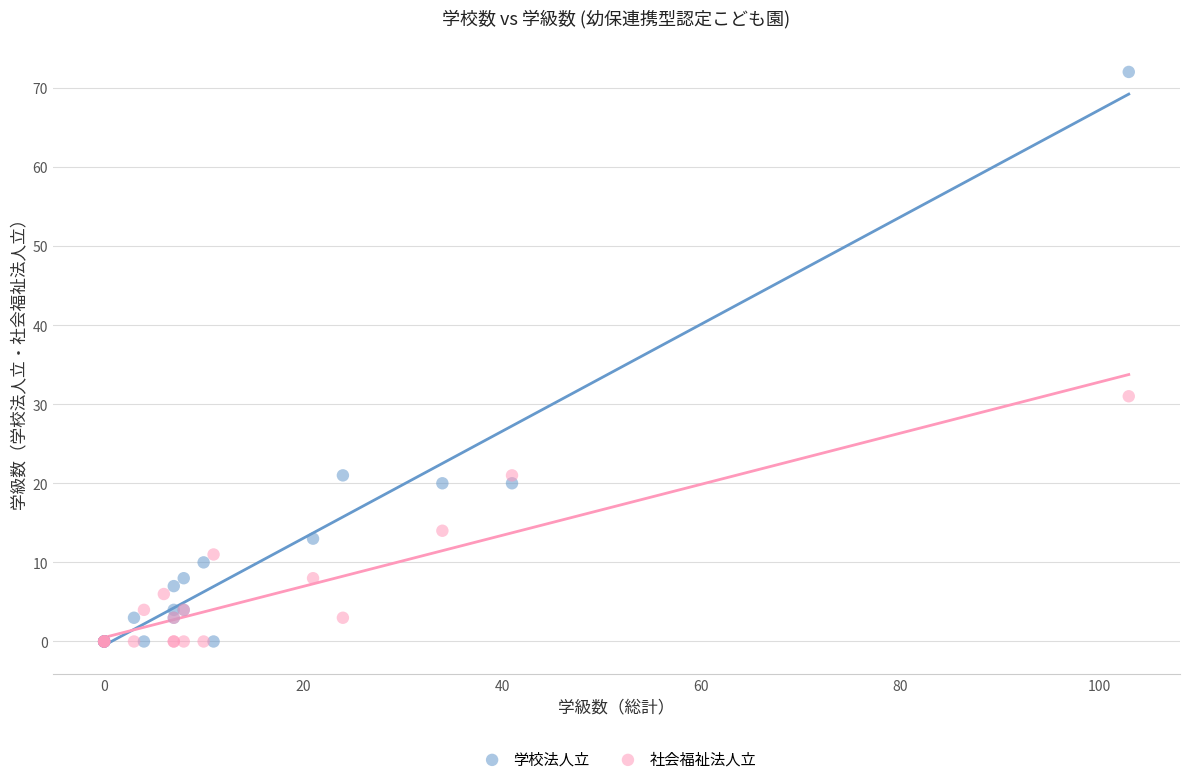

Which series contains the highest Y value?

学校法人立